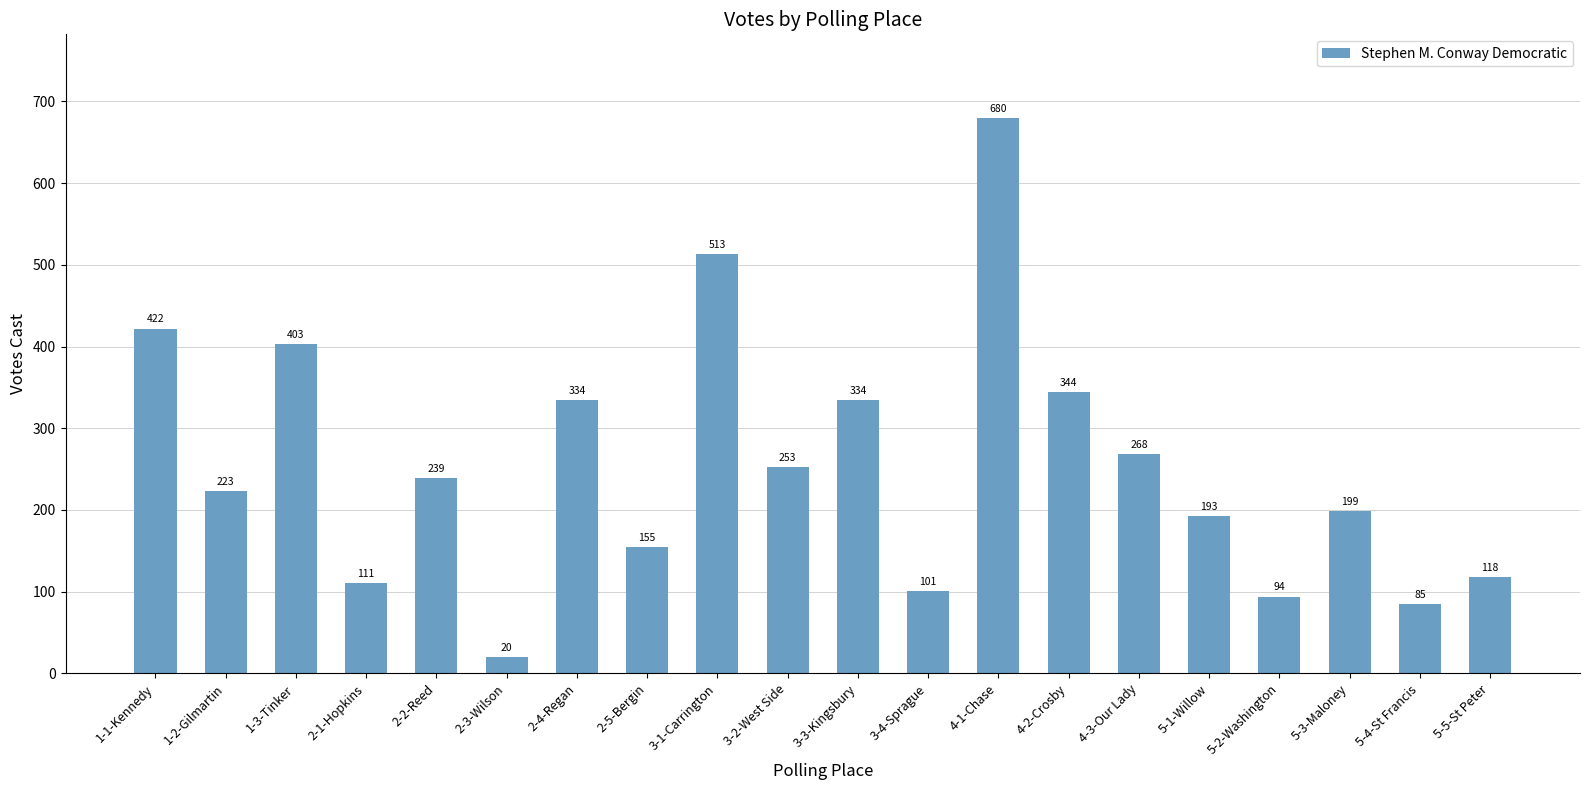

What position from the left is 1-2-Gilmartin?

2